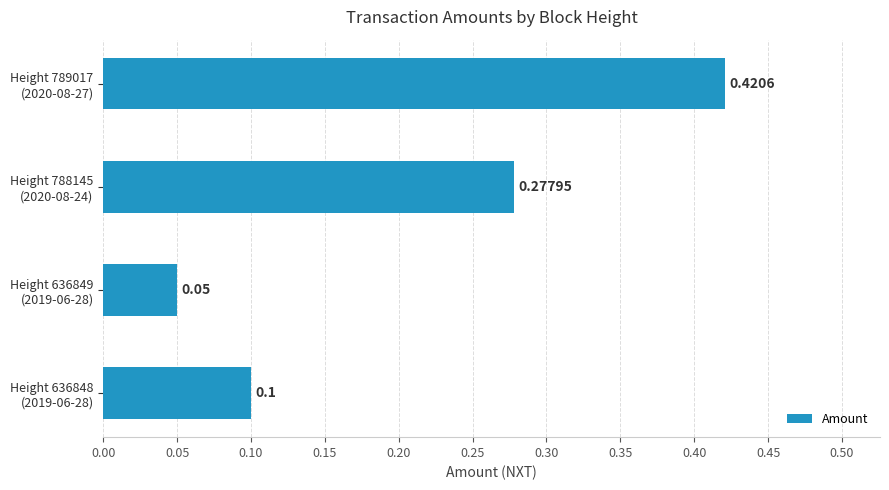

Does the chart contain any negative values?

No